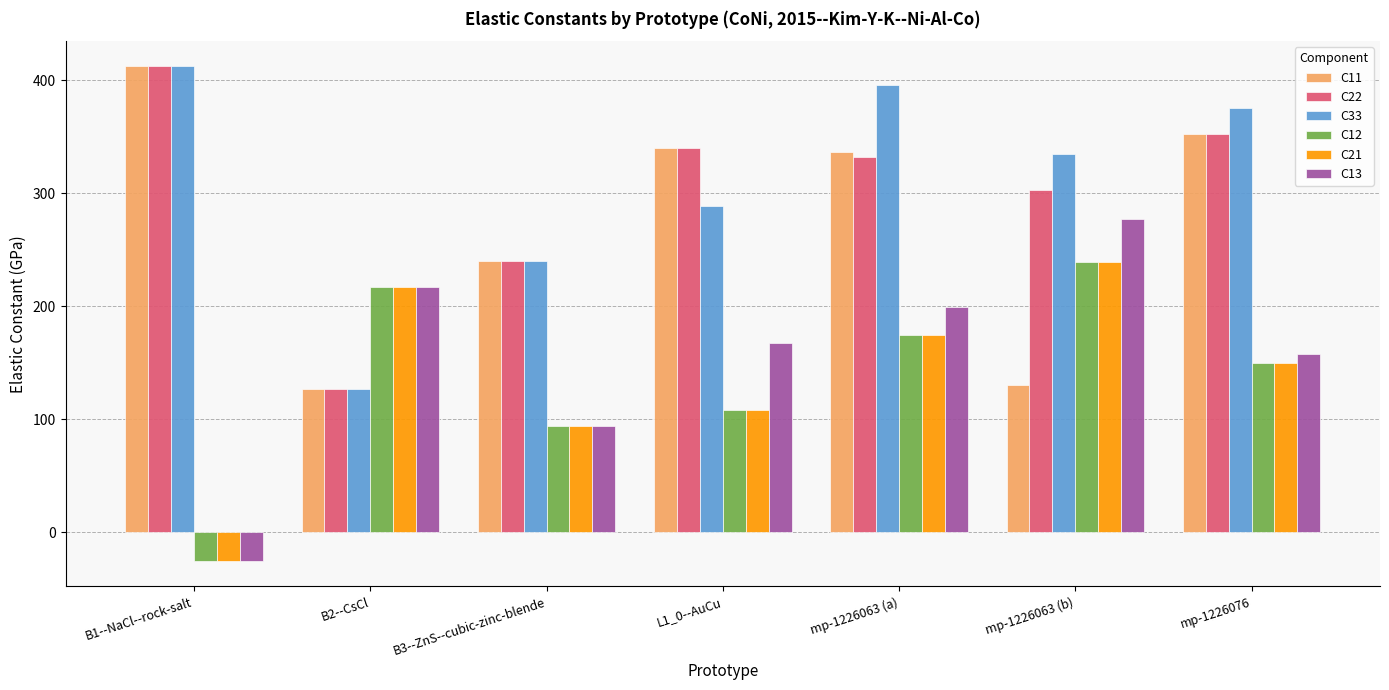

At which category is the sum across all series the highest?

mp-1226063 (a)